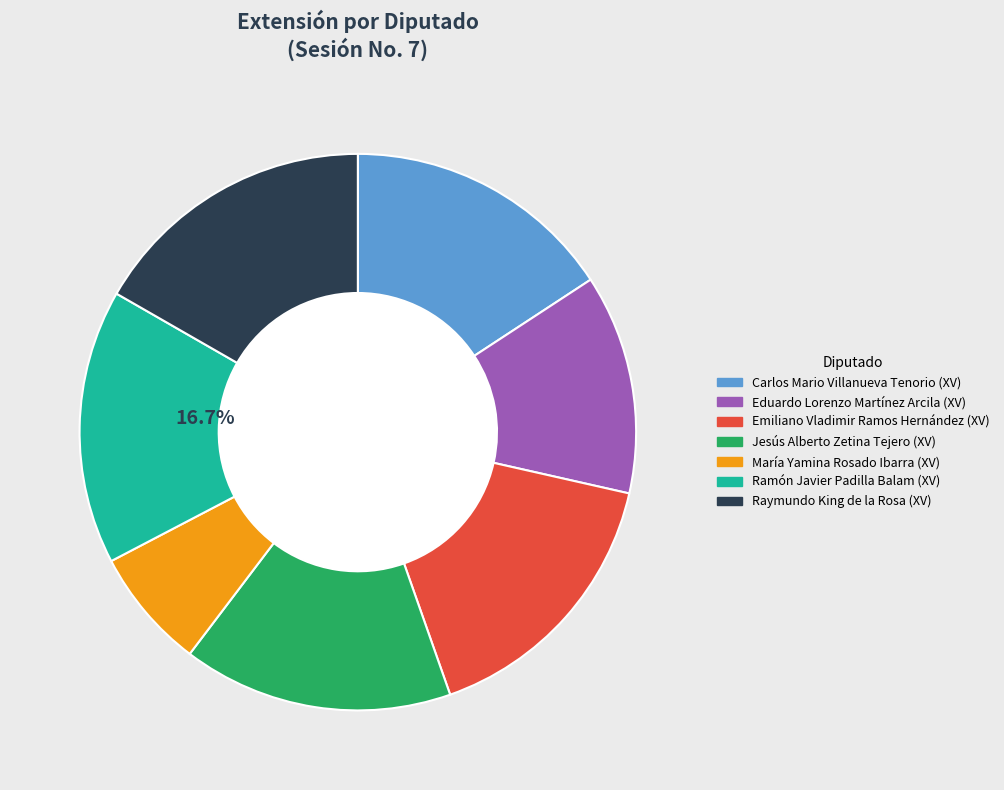

Rank the categories by value from lowest to highest.

María Yamina Rosado Ibarra (XV), Eduardo Lorenzo Martínez Arcila (XV), Jesús Alberto Zetina Tejero (XV), Carlos Mario Villanueva Tenorio (XV), Ramón Javier Padilla Balam (XV), Emiliano Vladimir Ramos Hernández (XV), Raymundo King de la Rosa (XV)